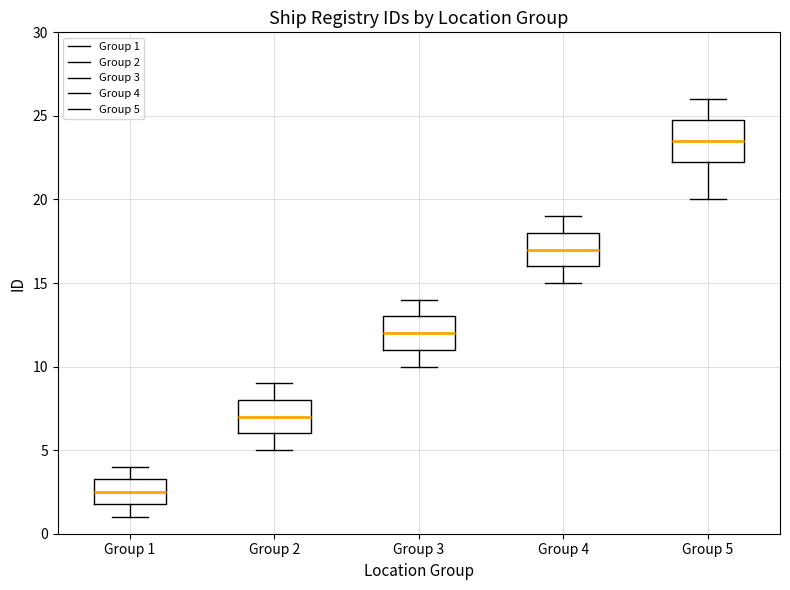

Reading left to right, transcribe this box plot: for each box, give where its median line is, the range the box spans, and where its two whiskers end, as read against the y-axis. The values are not printed on the chart, so give them approximately, as read against the axis.

Group 1: median 2.5, box 2.0 to 3.5, whiskers 1.0 to 4.0
Group 2: median 7.0, box 6.0 to 8.0, whiskers 5.0 to 9.0
Group 3: median 12.0, box 11.0 to 13.0, whiskers 10.0 to 14.0
Group 4: median 17.0, box 16.0 to 18.0, whiskers 15.0 to 19.0
Group 5: median 23.5, box 22.5 to 25.0, whiskers 20.0 to 26.0